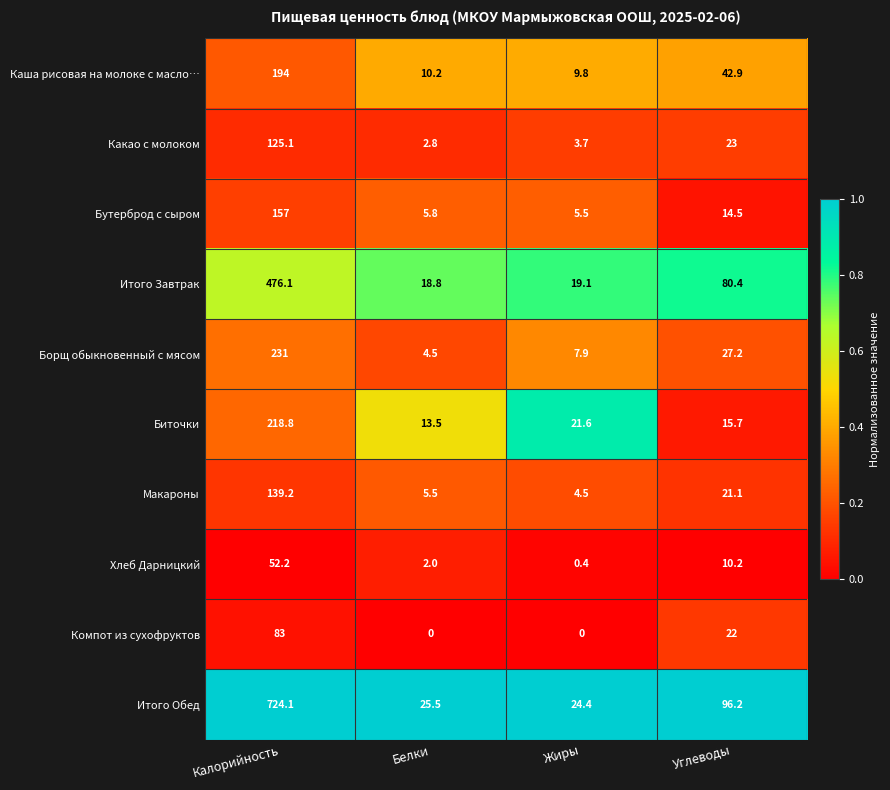

At which label is Итого Завтрак closest to 247?

Углеводы